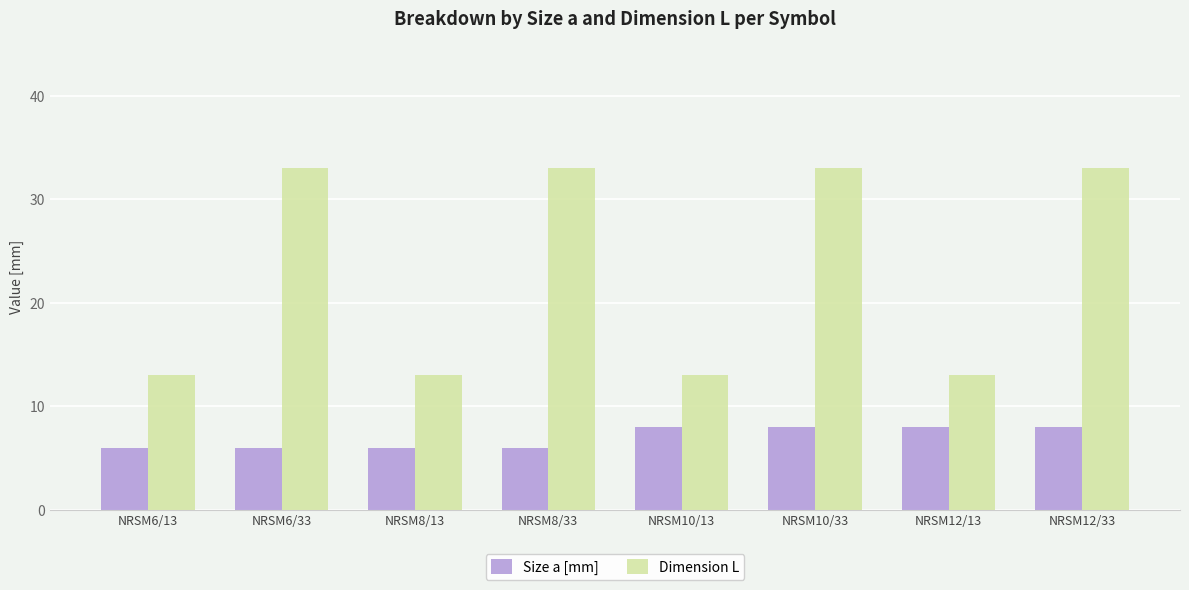

What is the difference between the highest and lowest values at NRSM10/13?

5